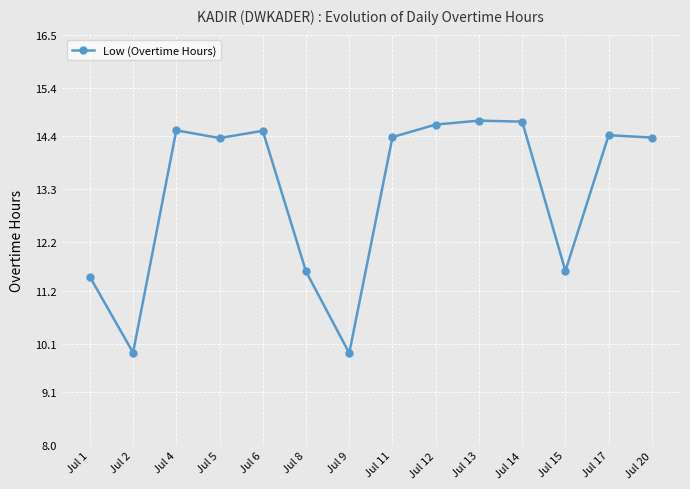

What is the average value?

13.2